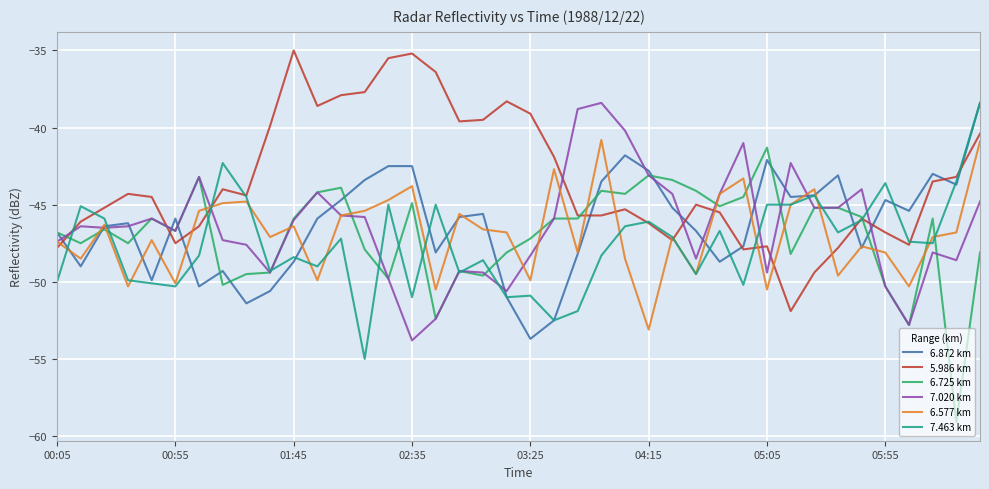

True or false: 6.725 km and 6.577 km intersect in this chart.

True